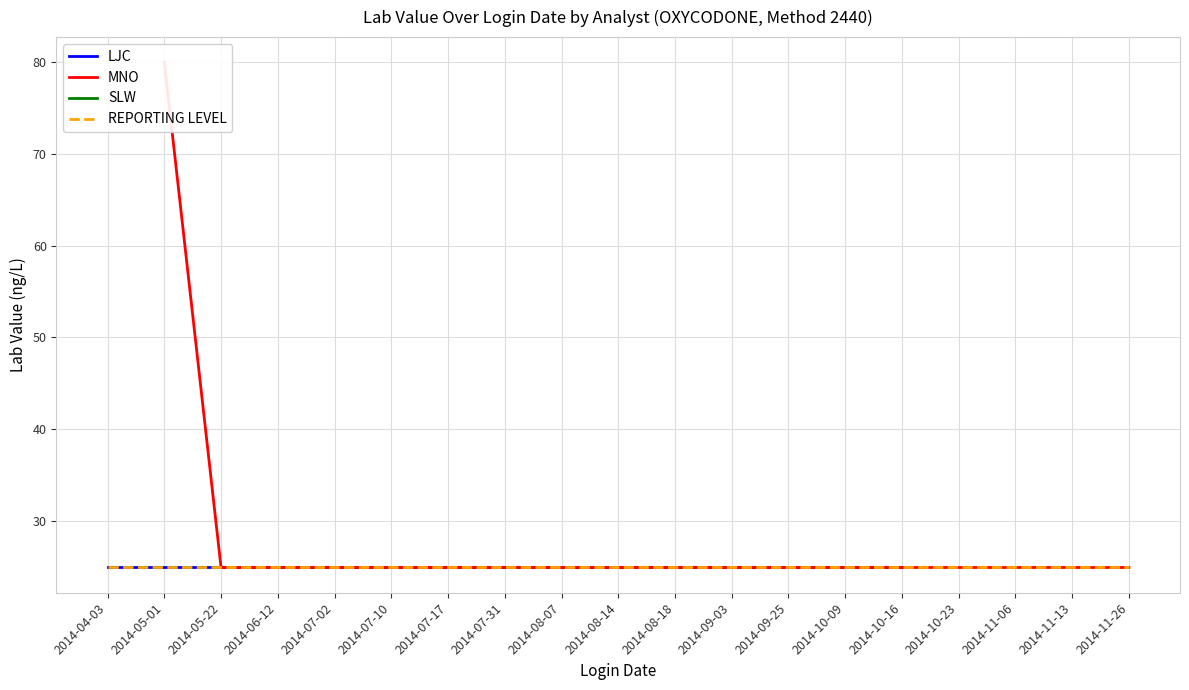

True or false: LJC has more than 1 points higher than both neighbors.

False